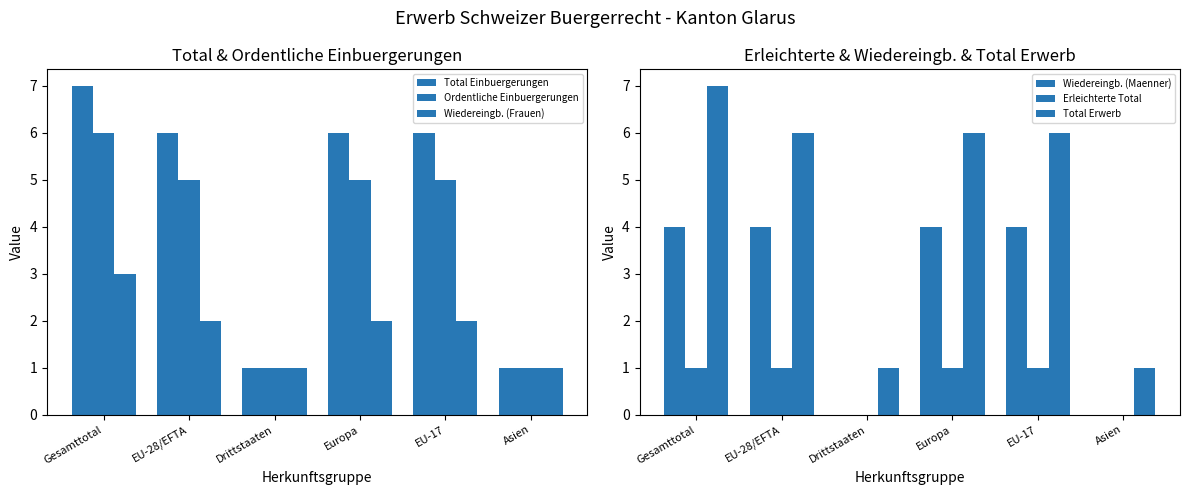

Which label corresponds to the largest value in the chart?

Gesamttotal